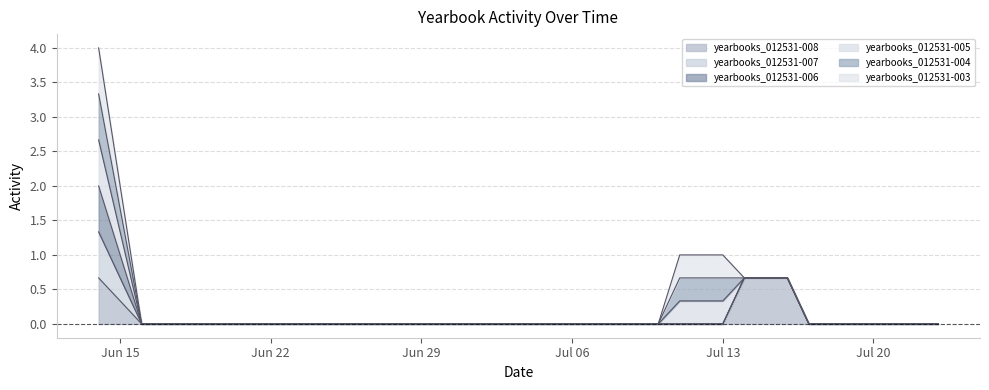

The yearbooks_012531-006 series shows 1 at 2020-06-25. True or false?

False